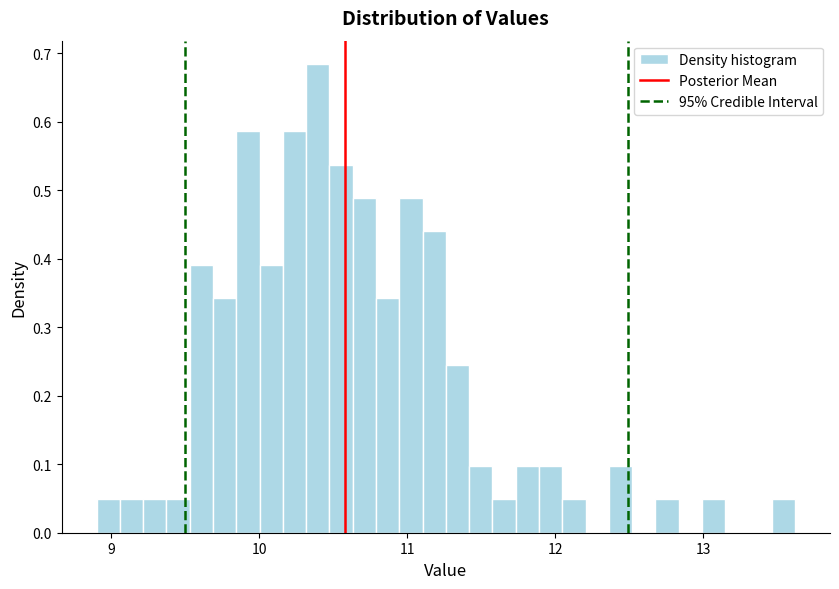

Around what value on the x-axis is the tallest bar? Give the approximate position of its centre, as read against the axis.

10.4